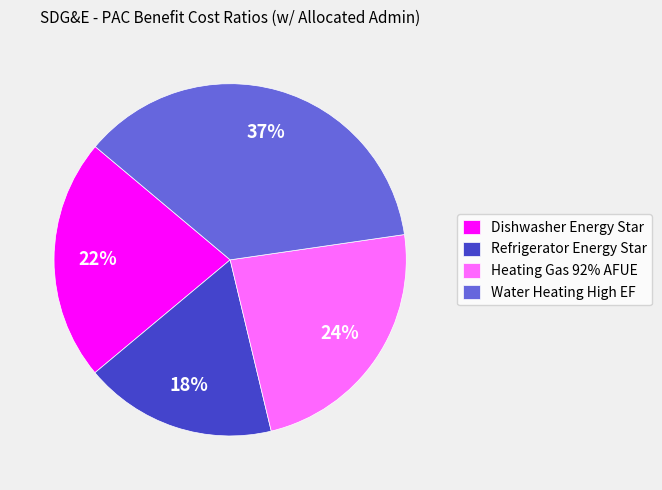

Does Water Heating High EF account for over 50% of the chart?

No